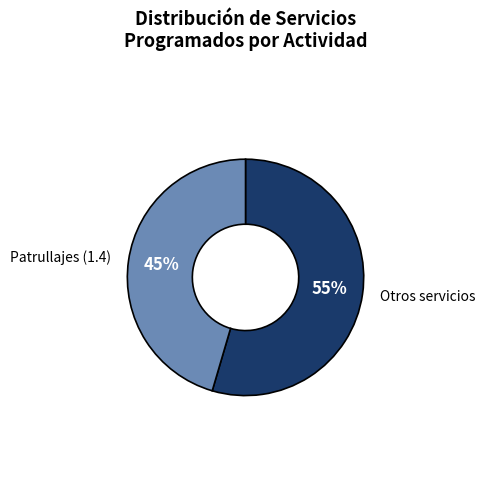

Approximately how many times larger is the value at Otros servicios compared to Patrullajes (1.4)?

1.2